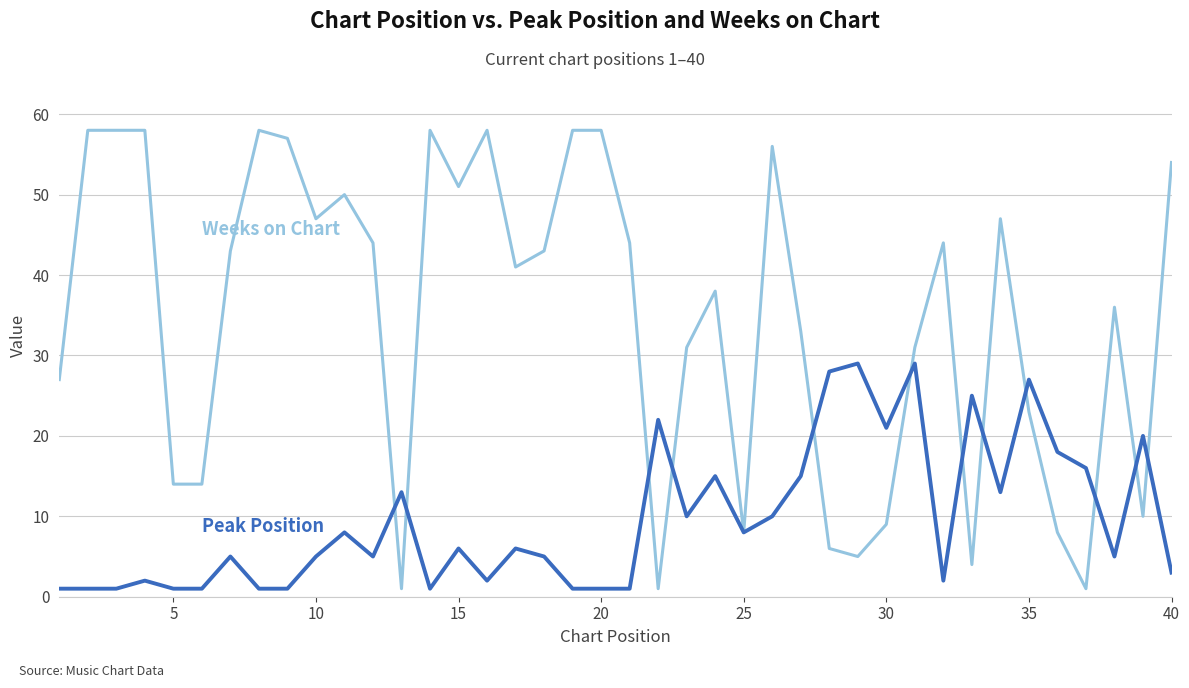

What is the greatest value displayed?

58